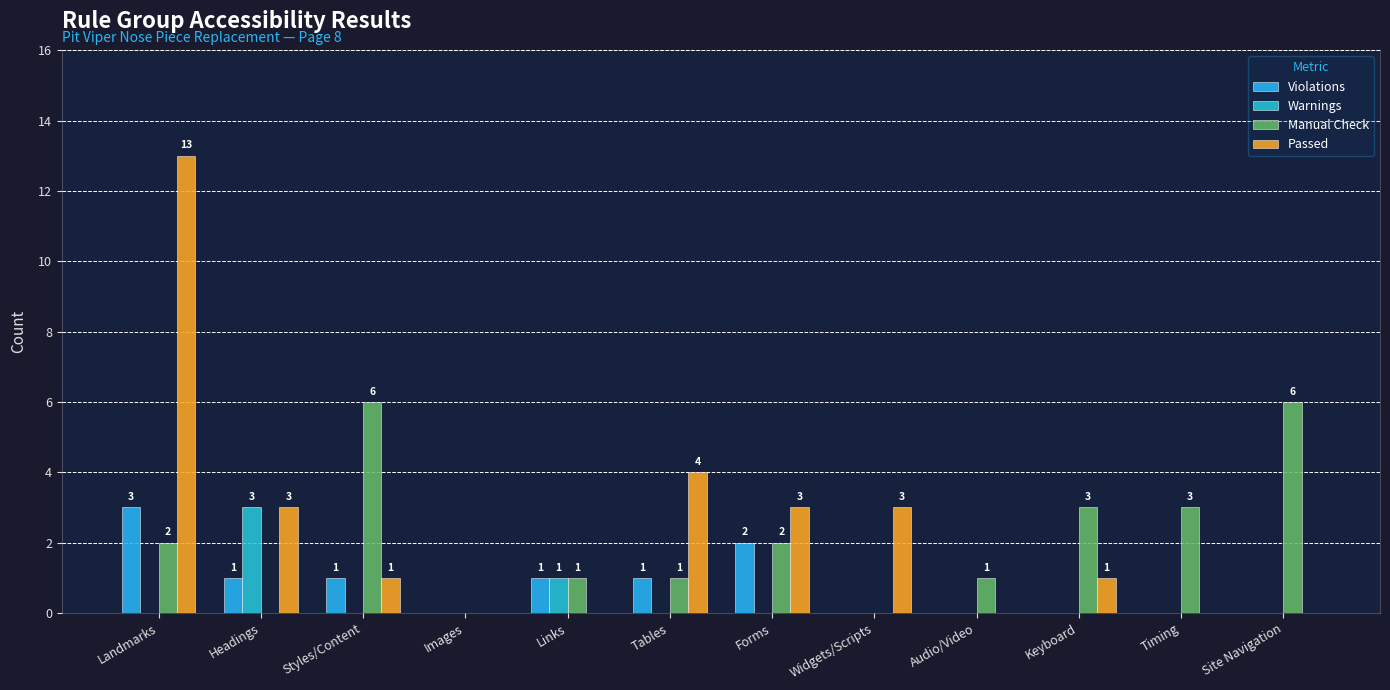

Rank the series by their maximum value, from highest to lowest.

Passed, Manual Check, Violations, Warnings